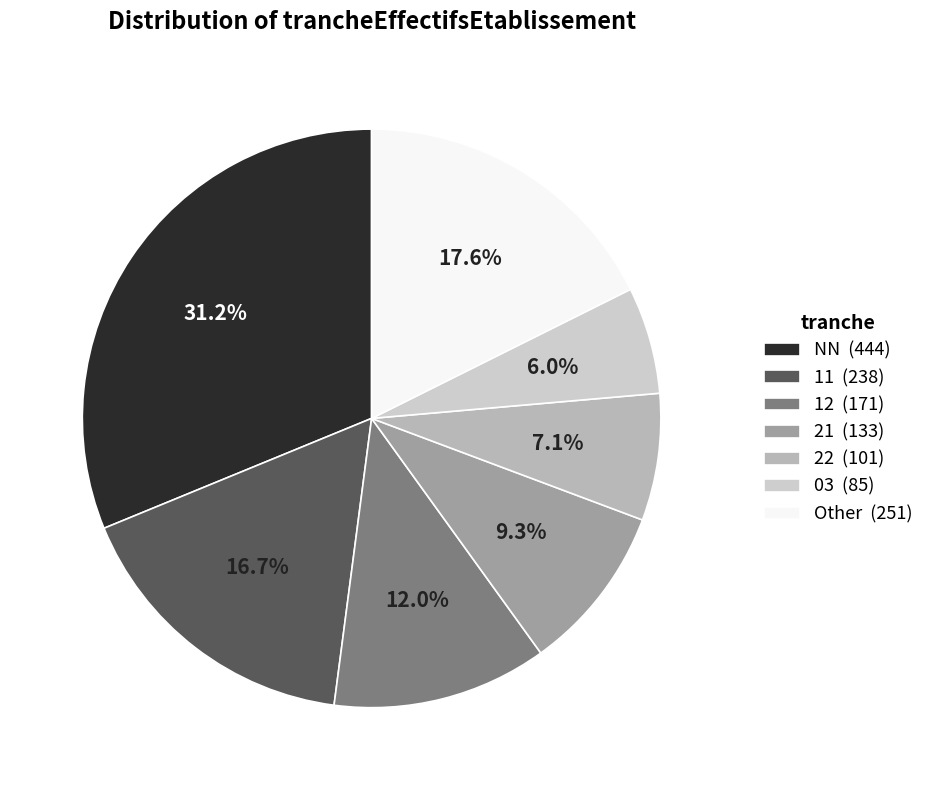

Count the number of slices in the pie.

7